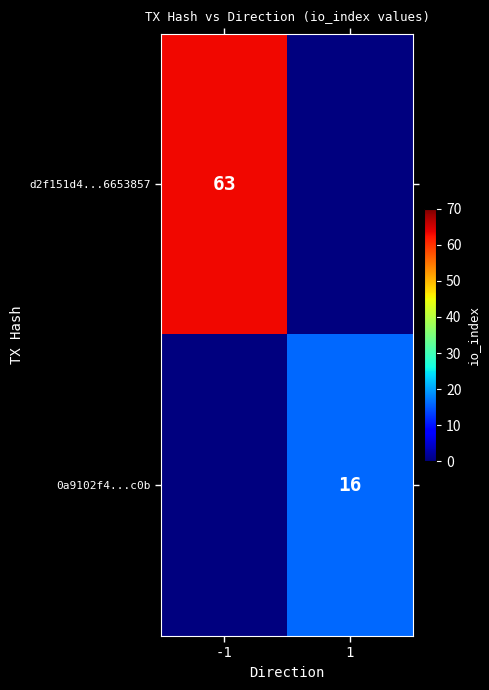

Is the value of 0a9102f4...c0b at 1 greater than the value of d2f151d4...6653857 at -1?

No